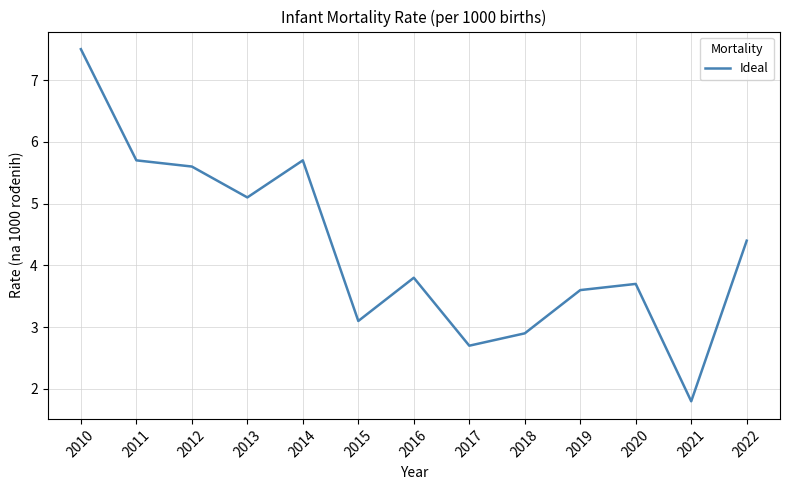

What is the minimum value shown in the chart?

1.8